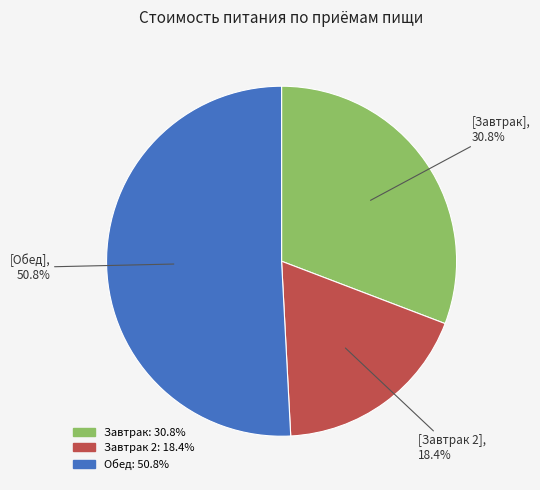

Does any single category account for the majority?

Yes